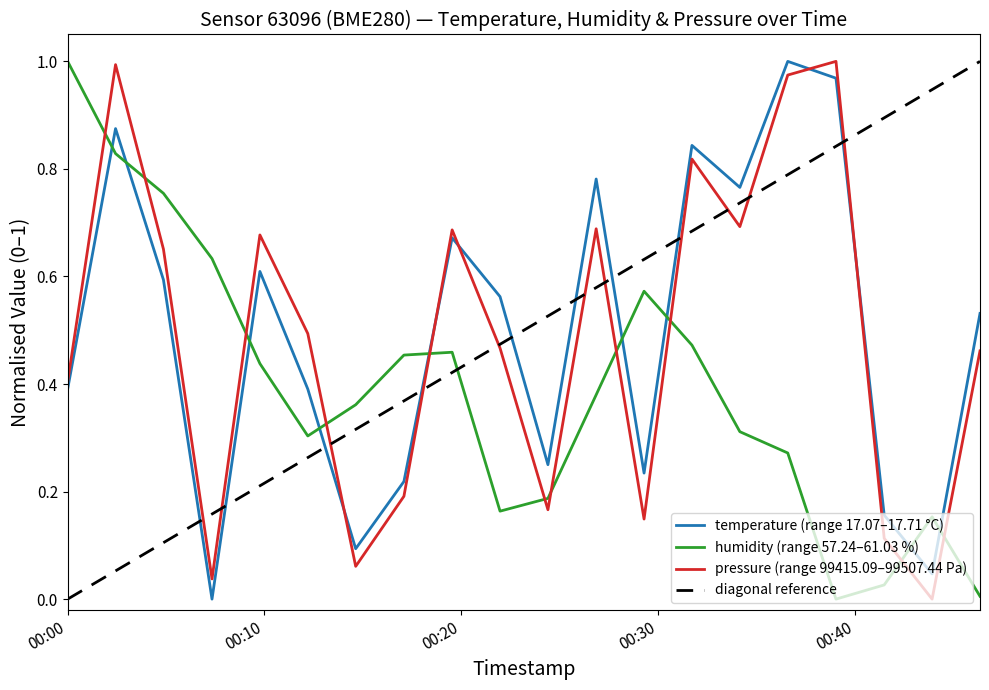

Count the number of data series in this chart.

3